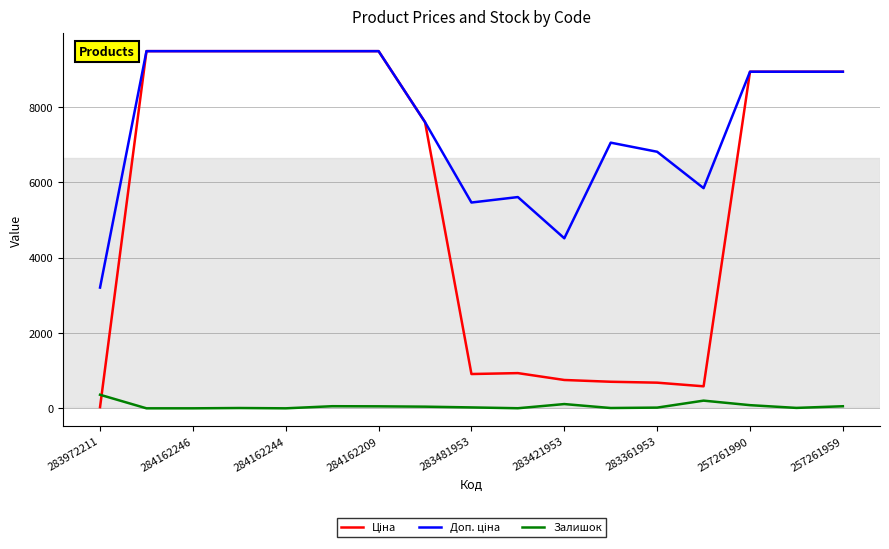

How many lines are shown in the chart?

3